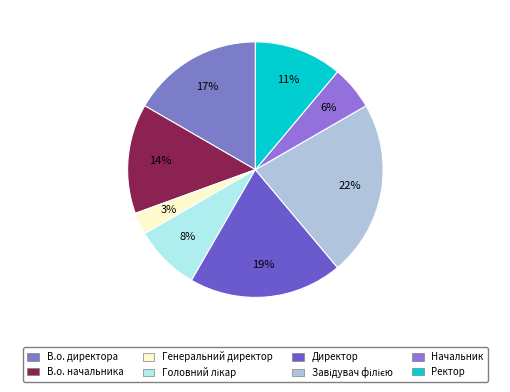

Count the number of slices in the pie.

8